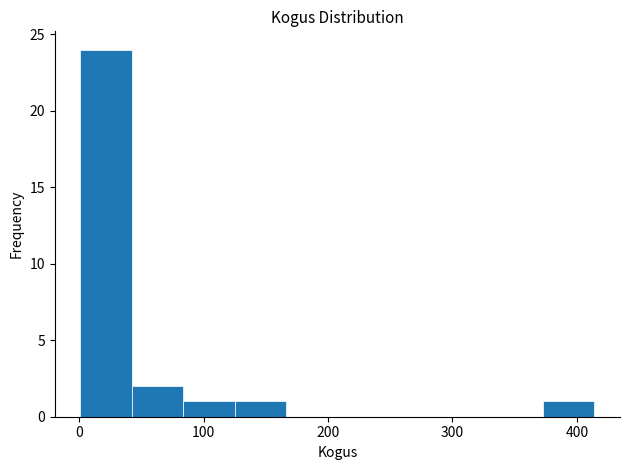

Over which range of the x-axis is the bar tallest?

0 to 40